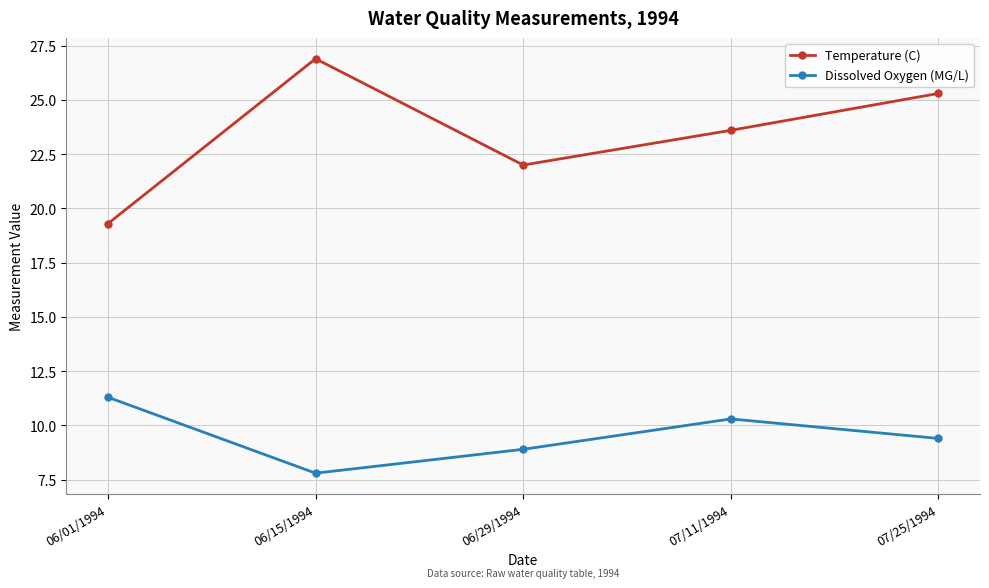

What is the label of the 4th point from the right?

06/15/1994